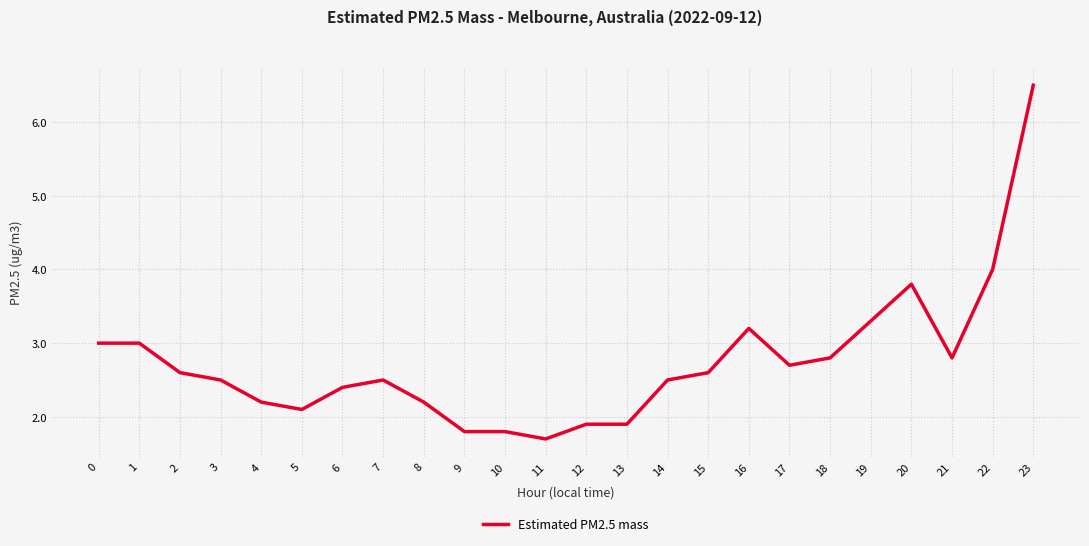

What is the difference between the second highest and second lowest values?

2.2